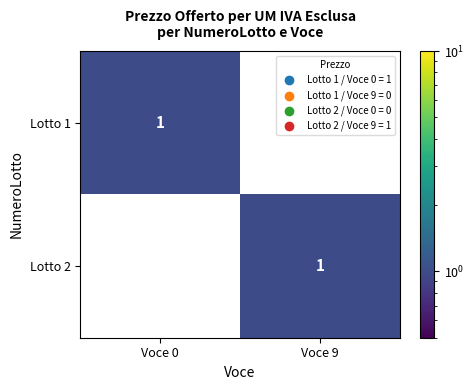

Which category has the lowest value in the Lotto 2 series?

Voce 0